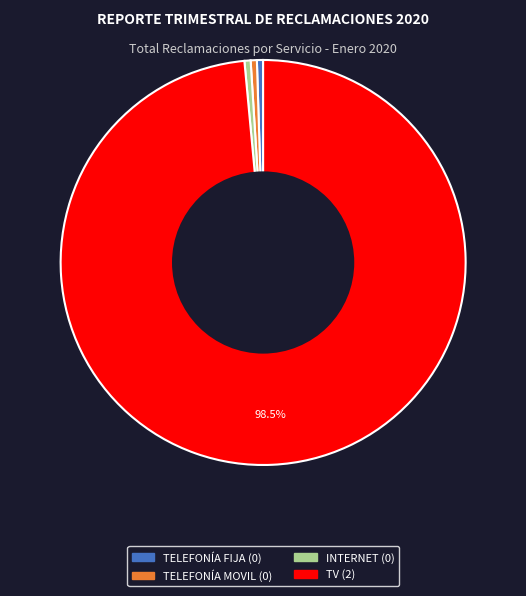

How much of the chart is everything except TV?

1.5%